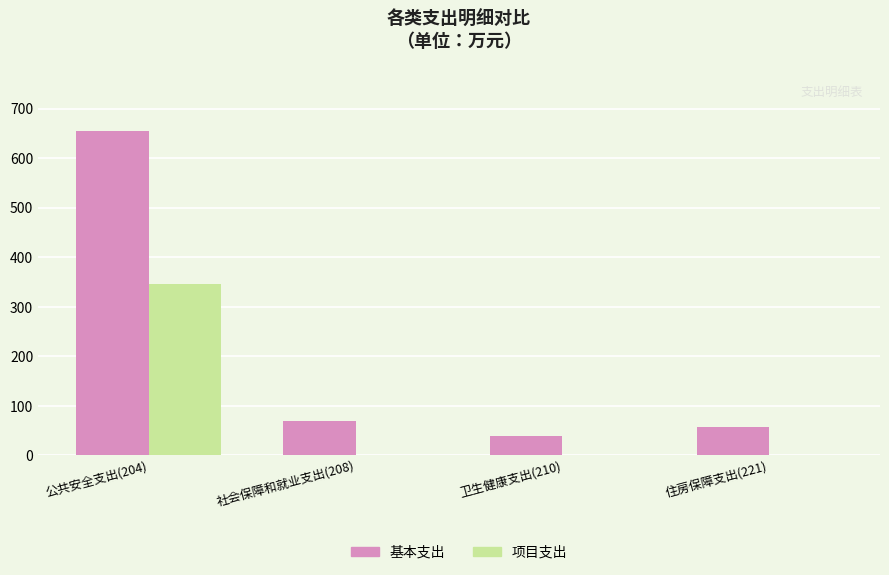

At which category is the sum across all series the highest?

公共安全支出(204)